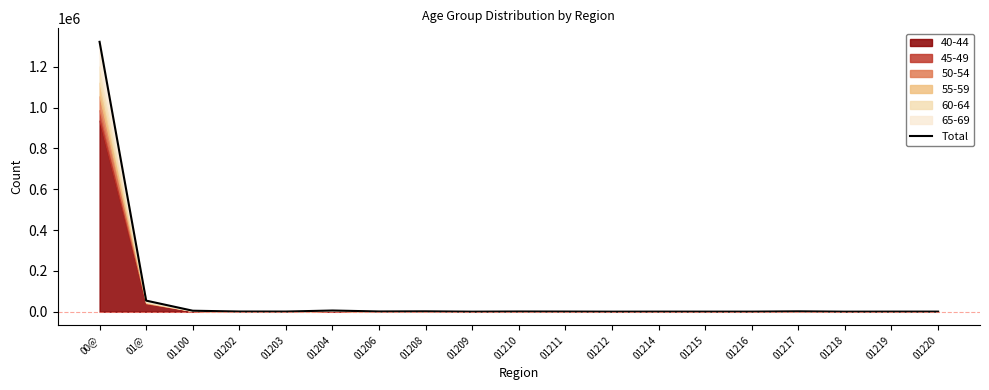

True or false: the data shows 116 at 01216.

False